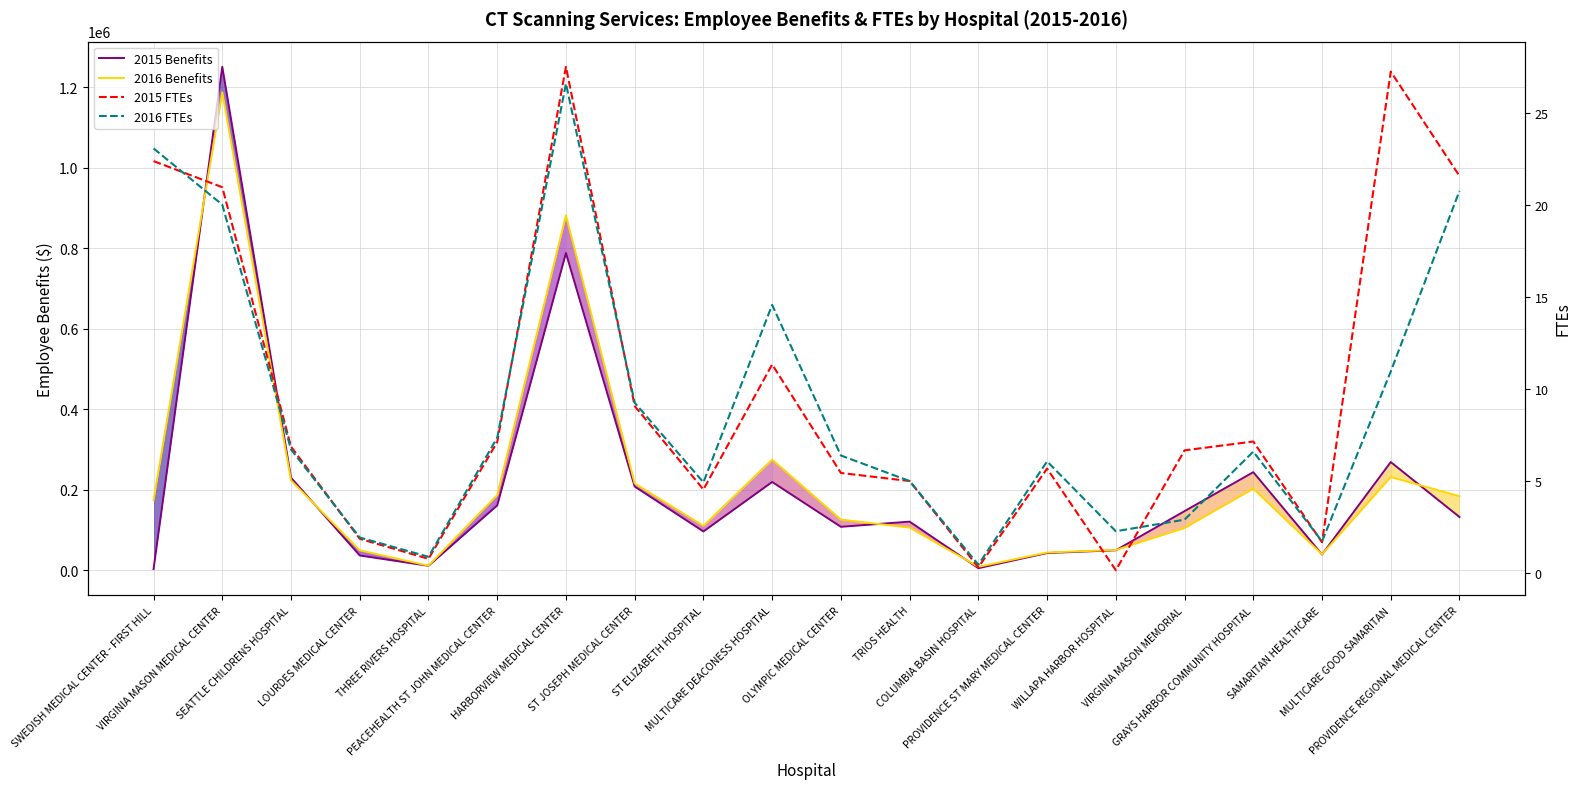

What is the difference between the maximum and minimum values in the 2015 Benefits series?

1248272.0